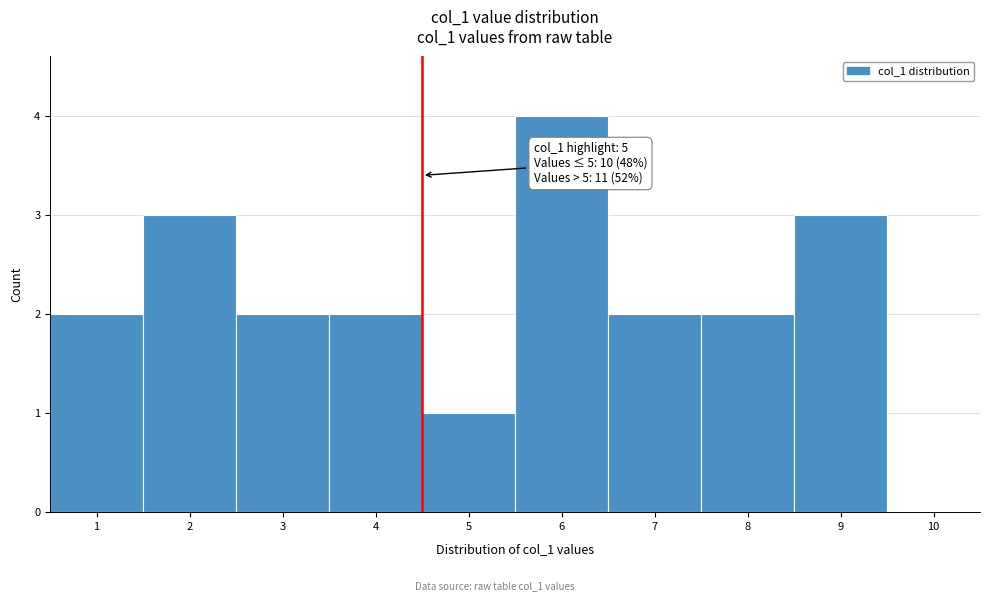

Reading right to left, transcribe all the data shown in this chart.

10=0	9=3	8=2	7=2	6=4	5=1	4=2	3=2	2=3	1=2